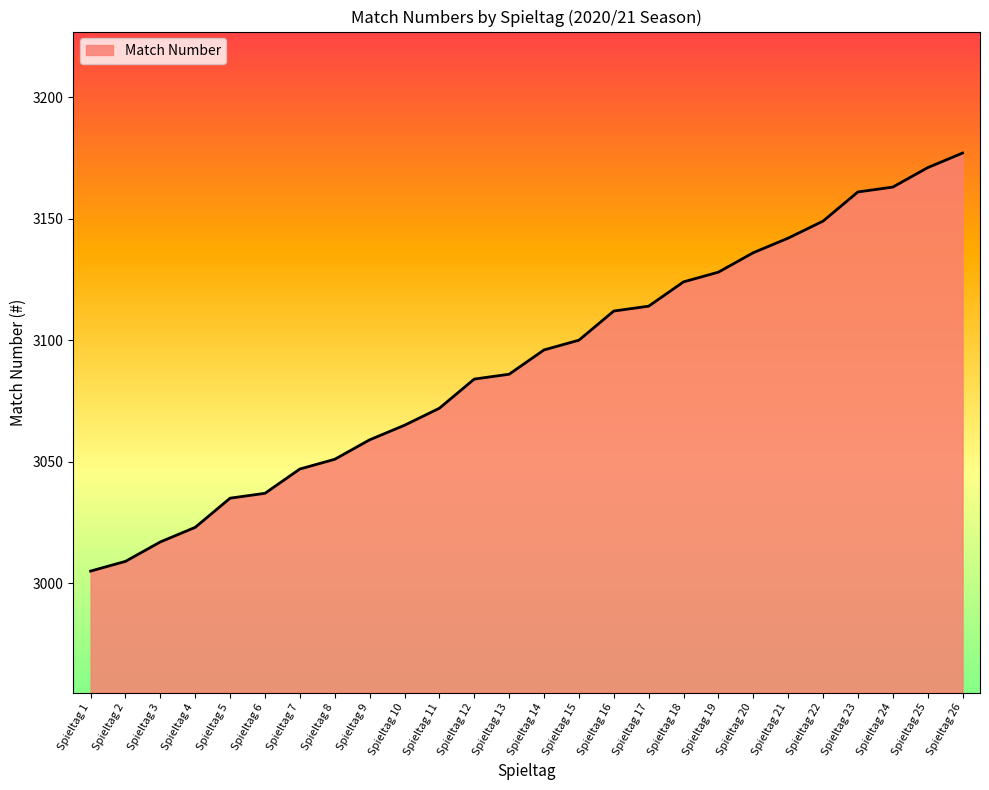

True or false: the data shows 3114 at Spieltag 17.

True